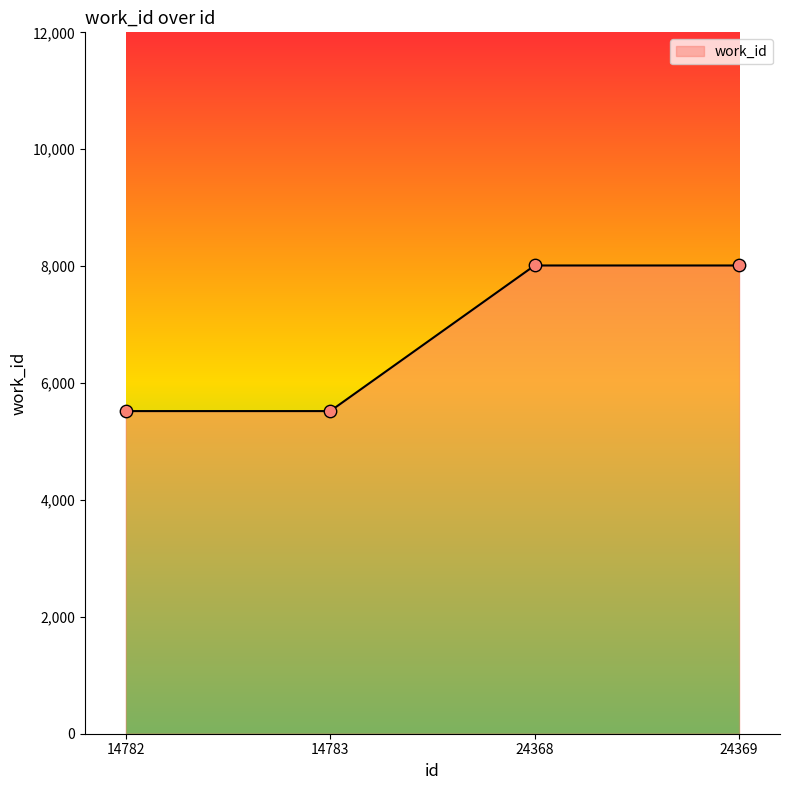

Approximately how many times larger is the value at 24368 compared to 14782?

1.5